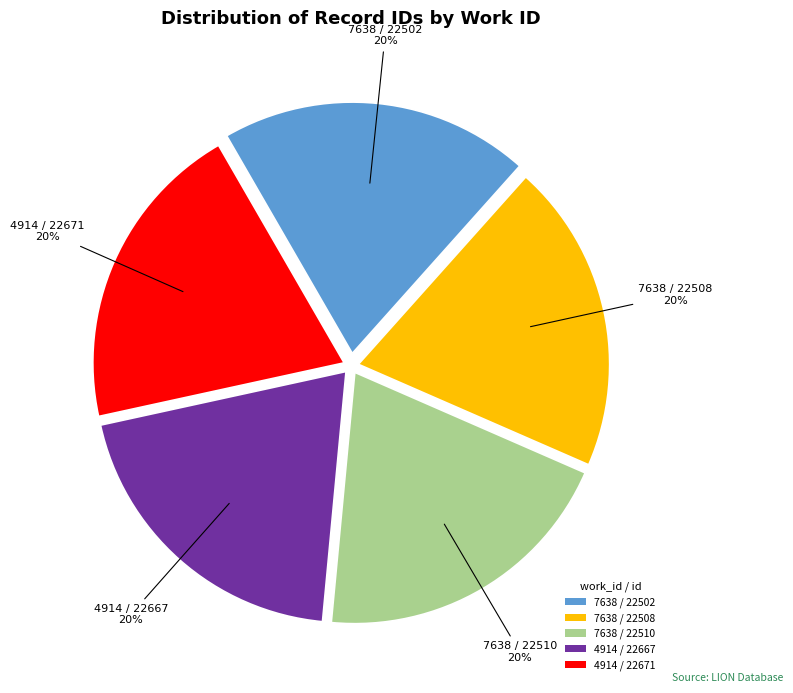

Do 4914 / 22671 and 4914 / 22667 together represent more than half of the pie?

No